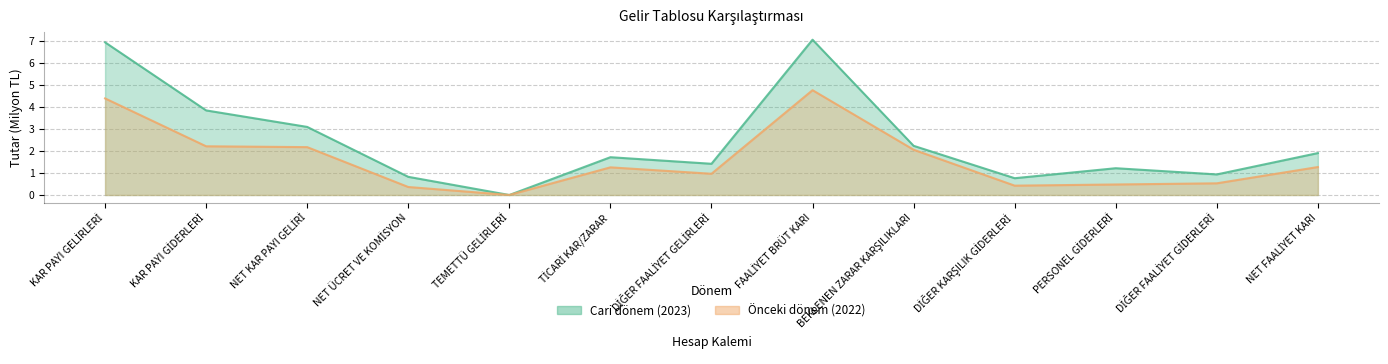

How many values in the Cari dönem (2023) series exceed 1?

9